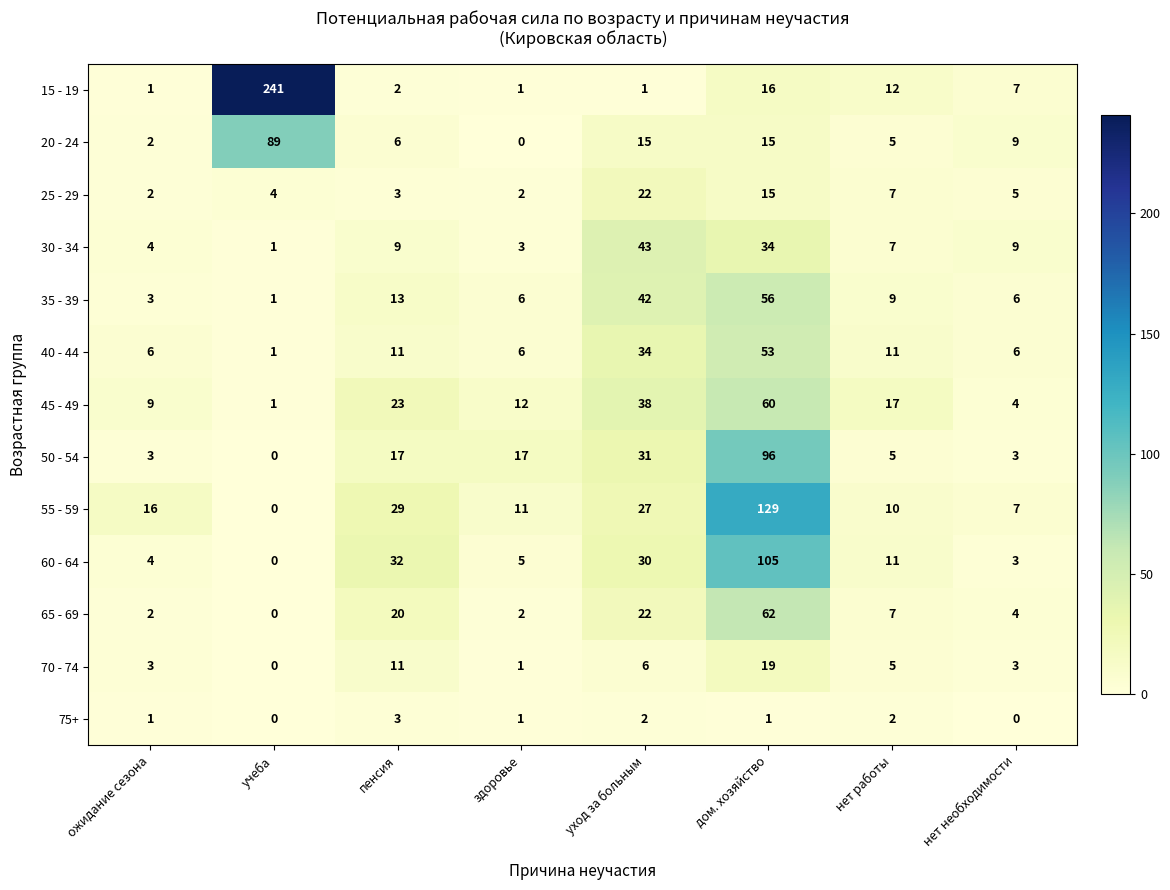

How many positive values does the 55 - 59 series have?

7